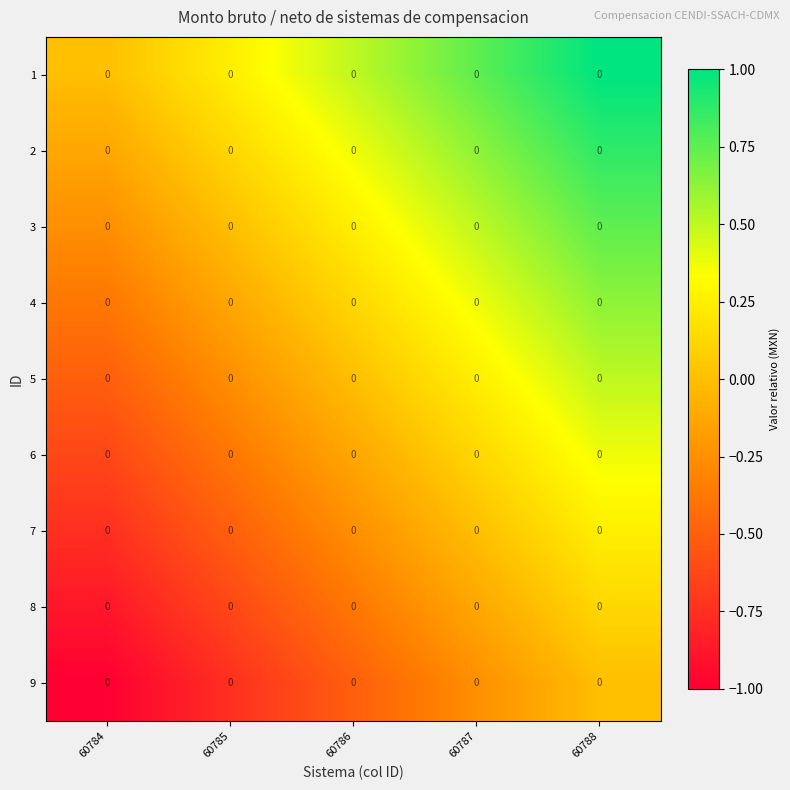

True or false: 5 has a value of -0.1 at 60784.

False